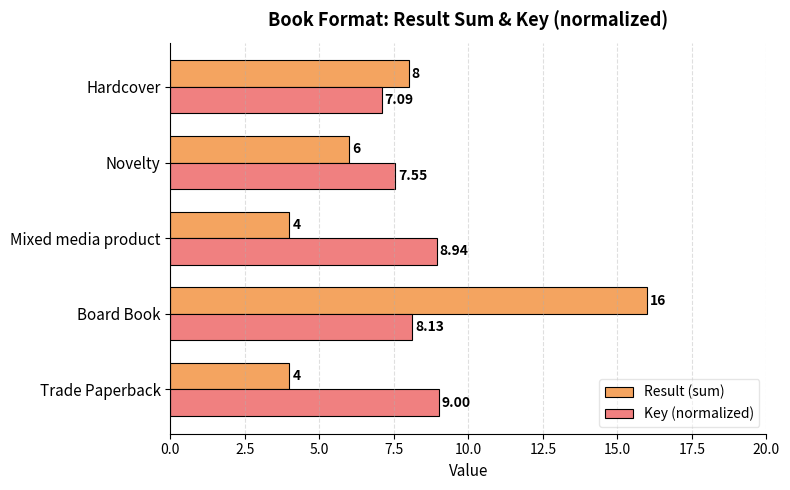

Where is Result (sum) nearest to the value 10?

Hardcover